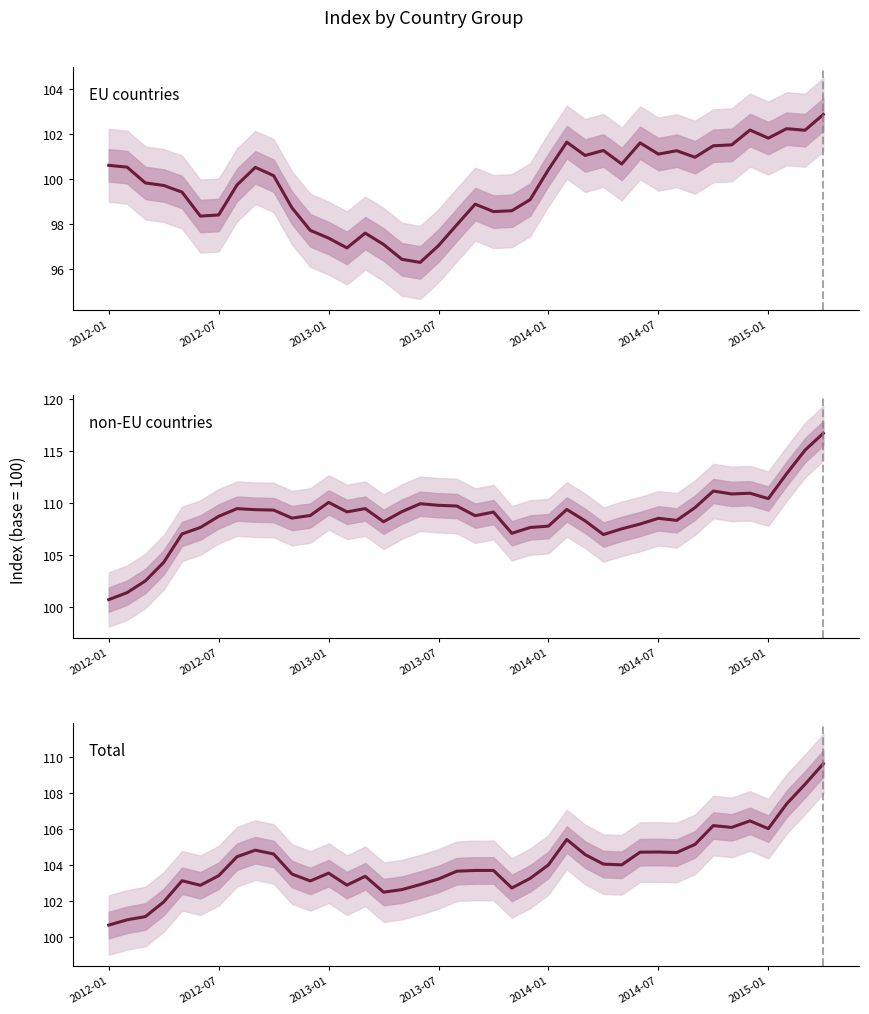

What is the total value across all series at 20?

311.4